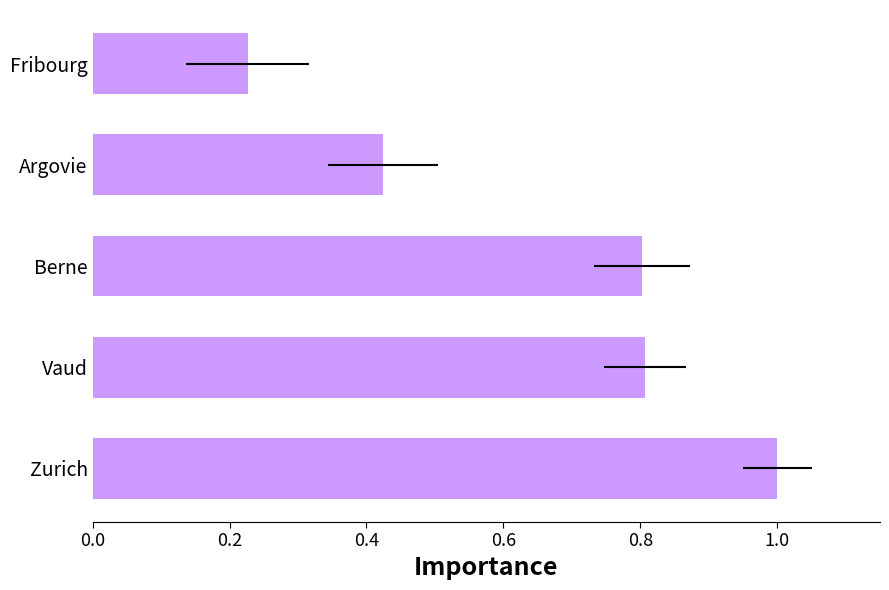

The value at Argovie is 0.6. True or false?

False